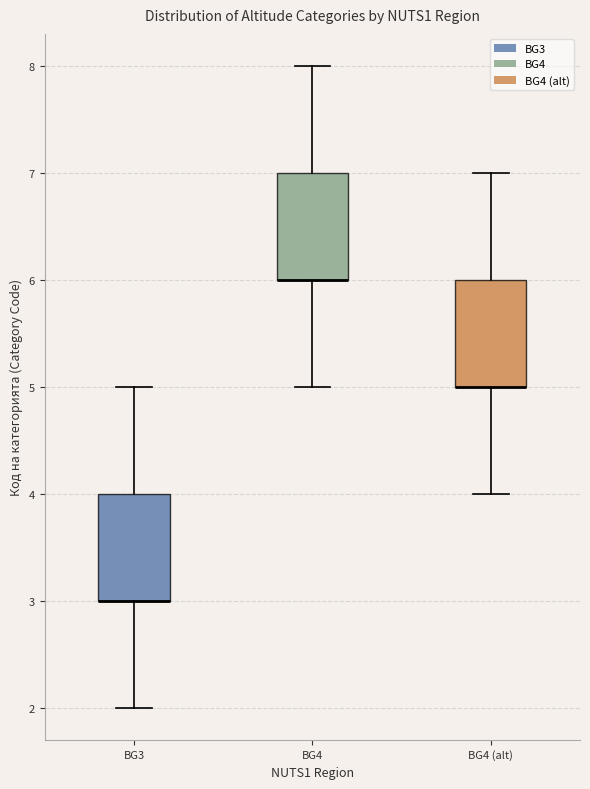

Reading left to right, transcribe this box plot: for each box, give where its median line is, the range the box spans, and where its two whiskers end, as read against the y-axis. The values are not printed on the chart, so give them approximately, as read against the axis.

BG3: median 3 (drawn on the box's lower edge), box 3 to 4, whiskers 2 to 5
BG4: median 6 (drawn on the box's lower edge), box 6 to 7, whiskers 5 to 8
BG4 (alt): median 5 (drawn on the box's lower edge), box 5 to 6, whiskers 4 to 7